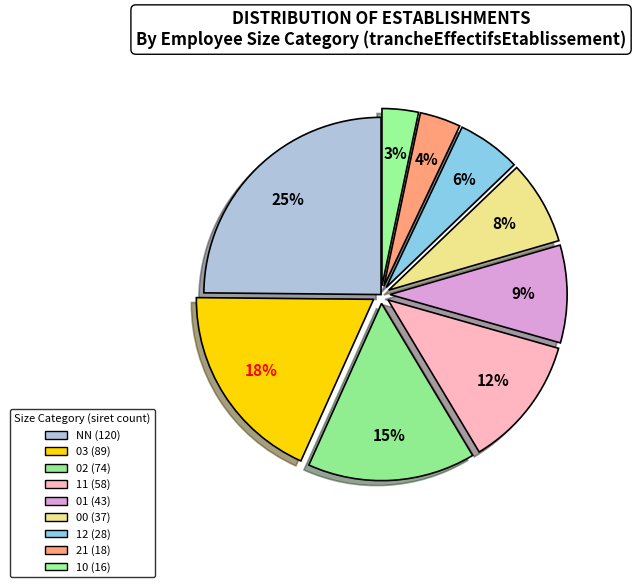

Is it true that 21 is 4% of the pie?

True